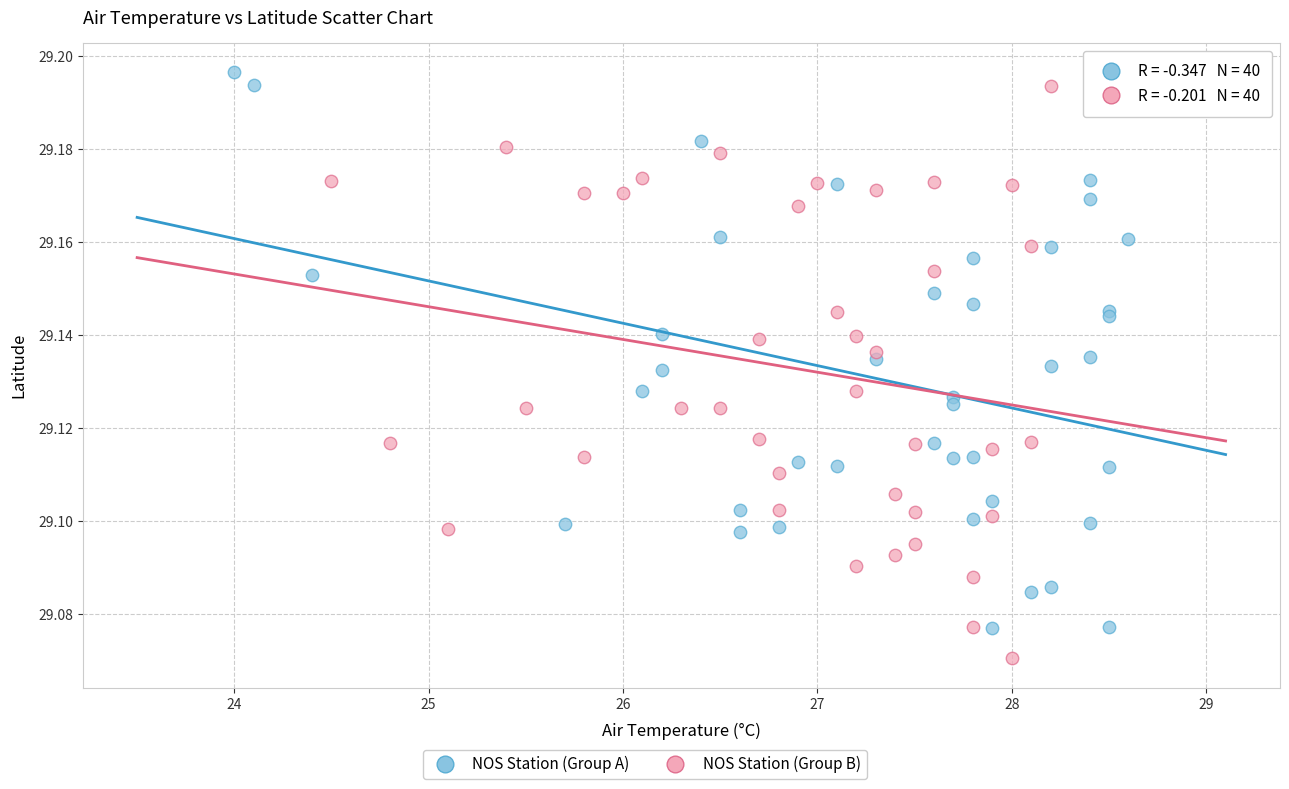

Which series contains the lowest Y value?

NOS Station (Group B)